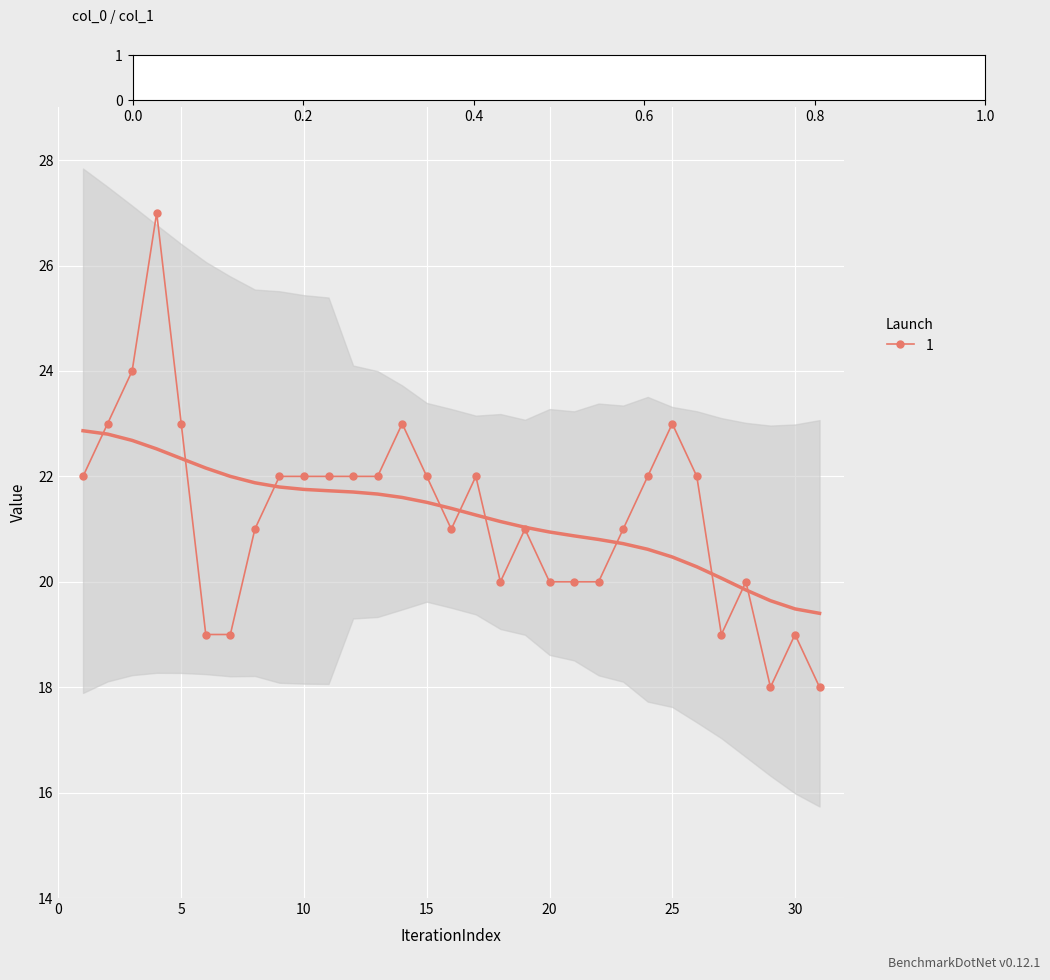

The value of 1 at 20 is 20. True or false?

True